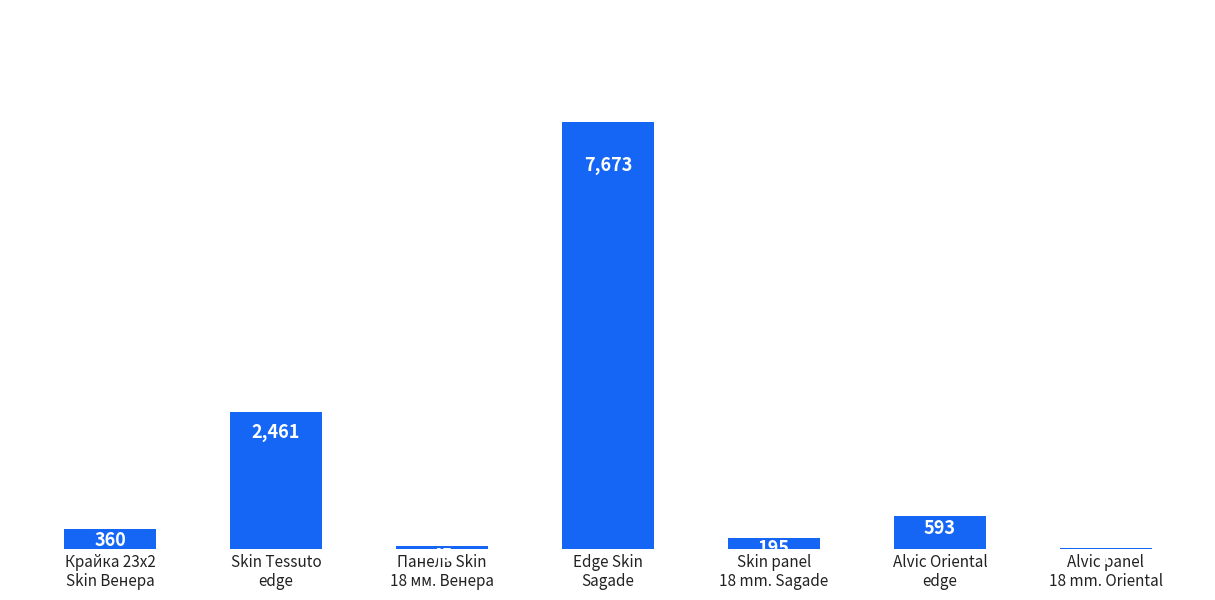

What is the ratio of the value at Крайка 23x2
Skin Венера to the value at Alvic panel
18 mm. Oriental?

360.0